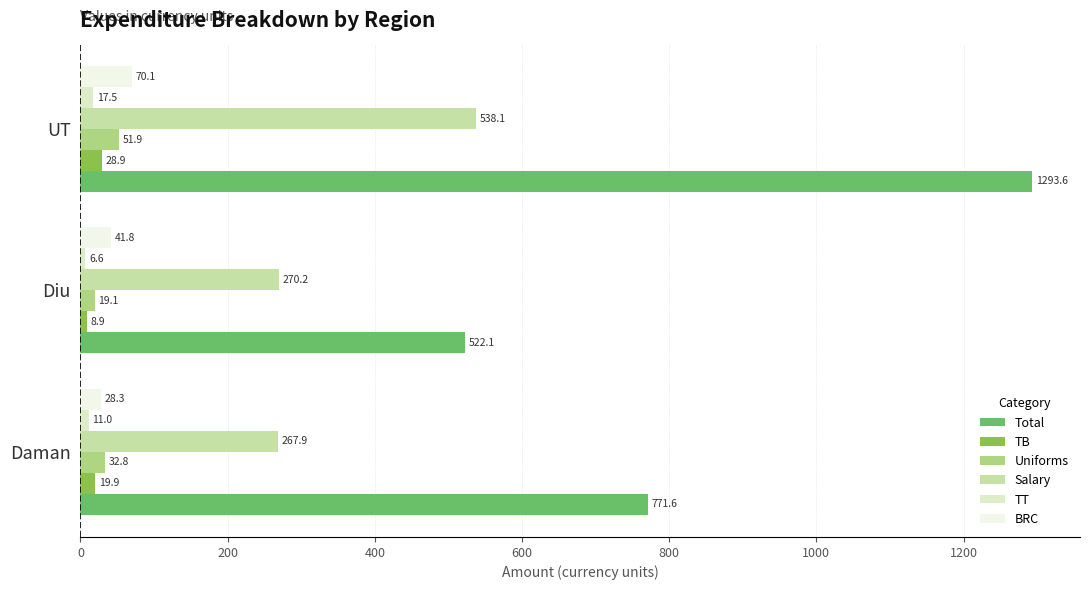

What is the average value of the Salary series?

358.7